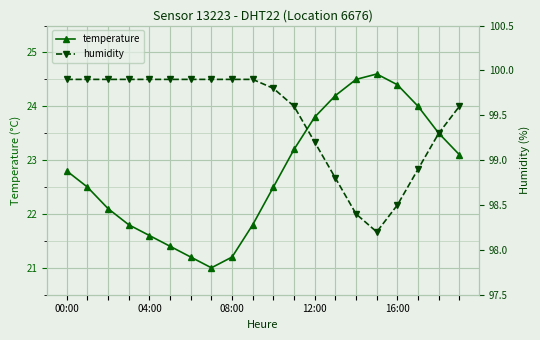

What is the minimum value for temperature?

21.0